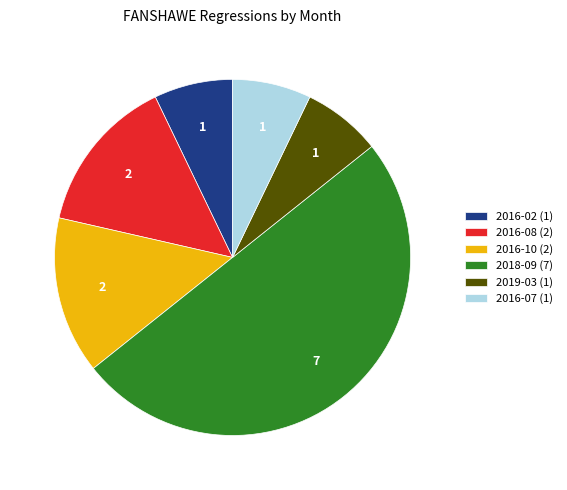

Approximately how many times larger is the value at 2016-10 (2) compared to 2018-09 (7)?

0.3